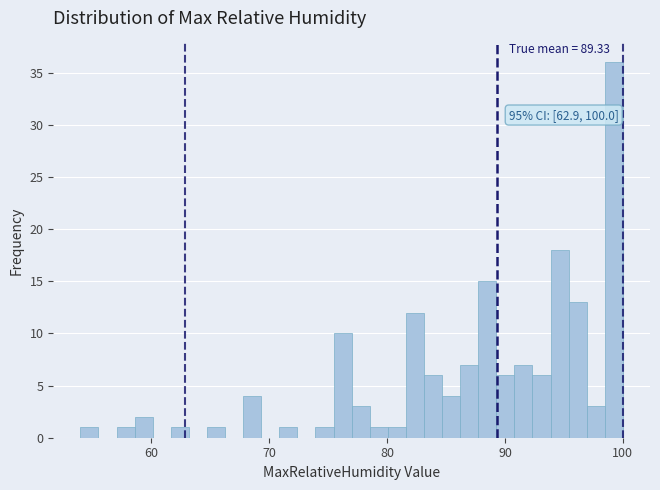

Around what value on the x-axis is the tallest bar? Give the approximate position of its centre, as read against the axis.

99